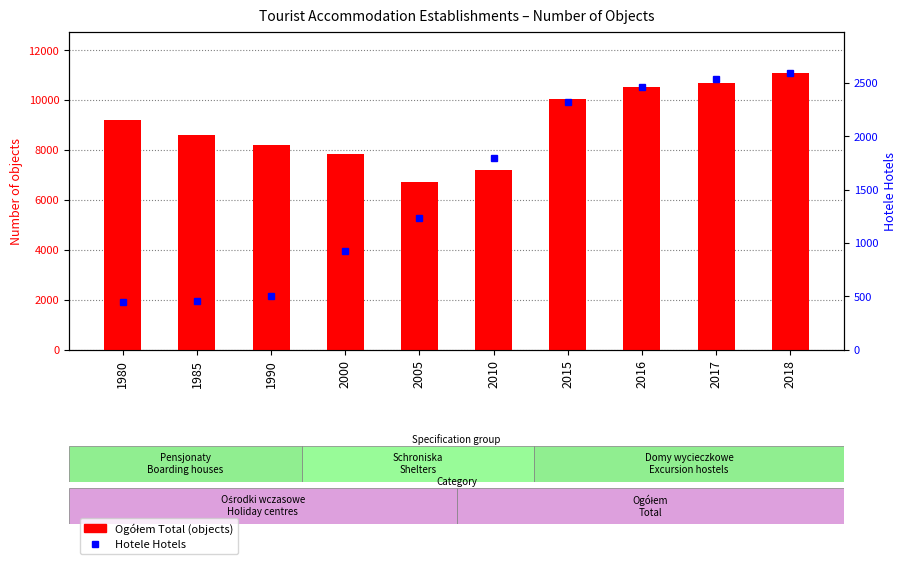

Reading left to right, what are all the values shown in this chart?

Ogółem Total: 9200	8605	8188	7818	6723	7206	10024	10509	10681	11076
Hotele Hotels: 447	459	499	924	1231	1796	2316	2463	2540	2592